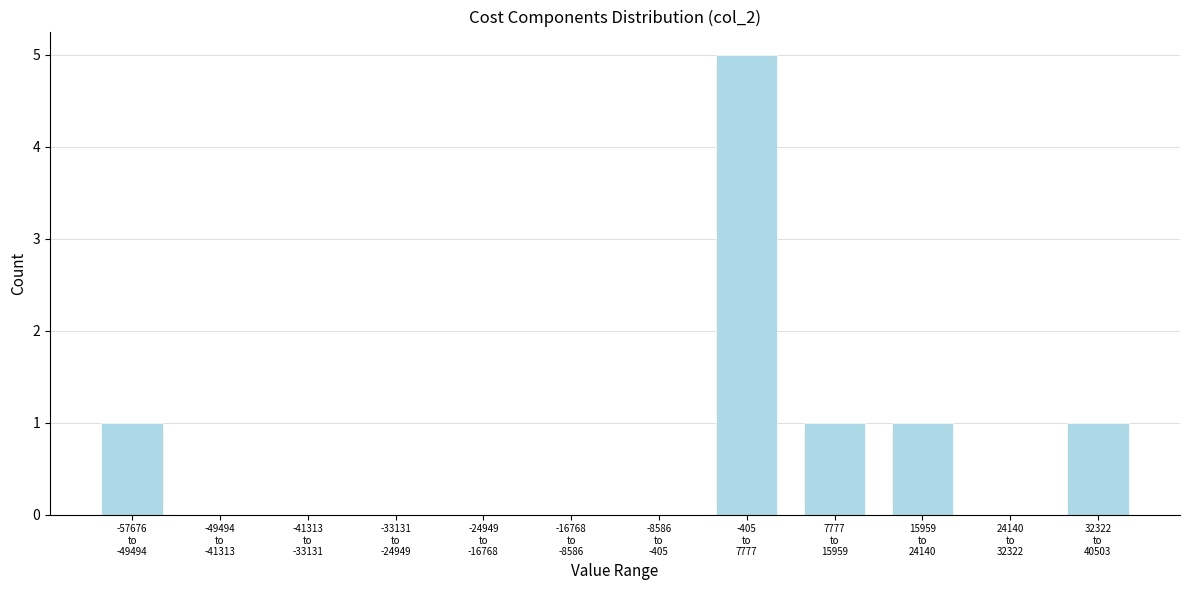

What is the sum of all values?

9